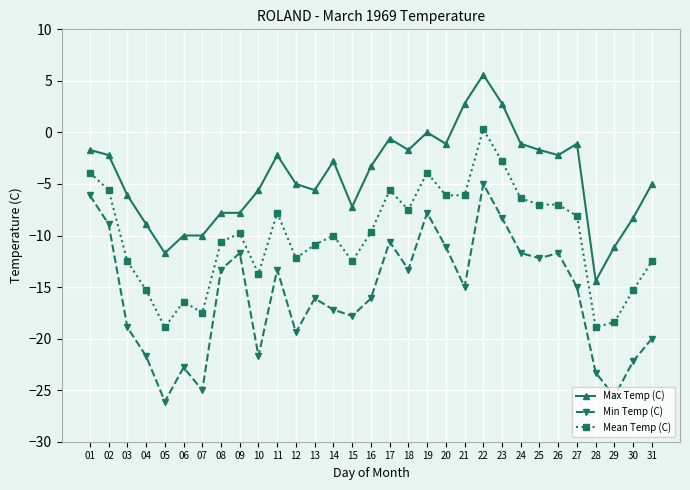

True or false: Min Temp (C) and Max Temp (C) cross at least once.

False